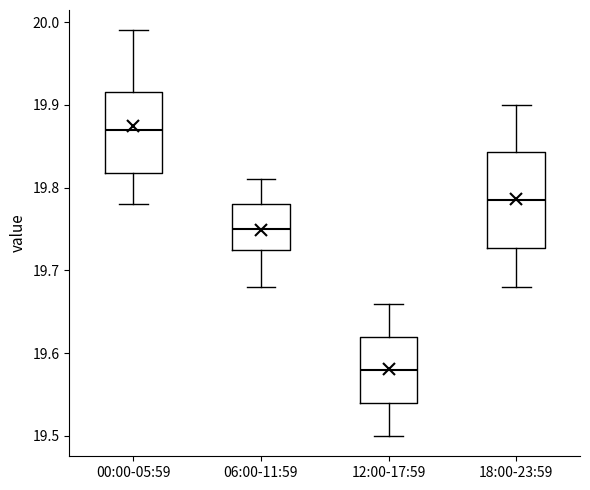

Which box has the lowest median line?

12:00-17:59